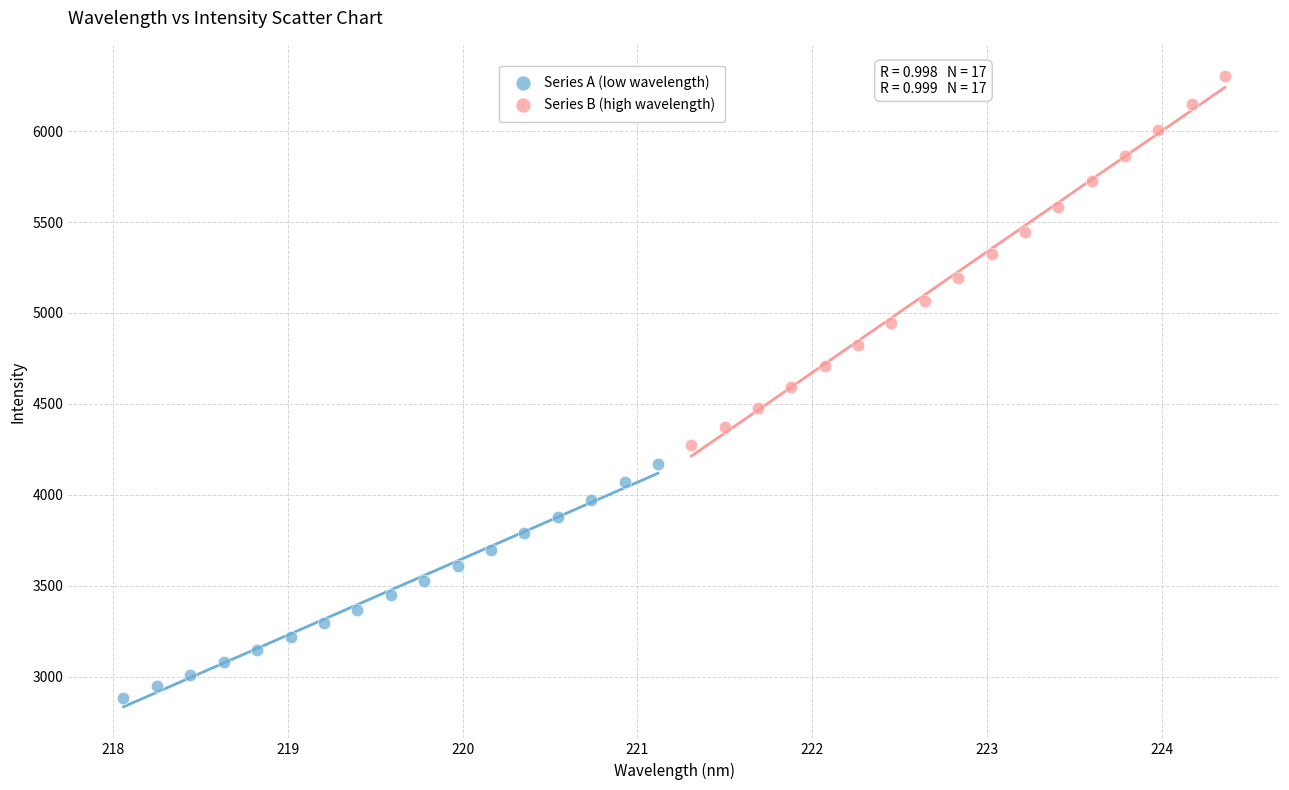

Which series contains the highest Y value?

Series B (high wavelength)